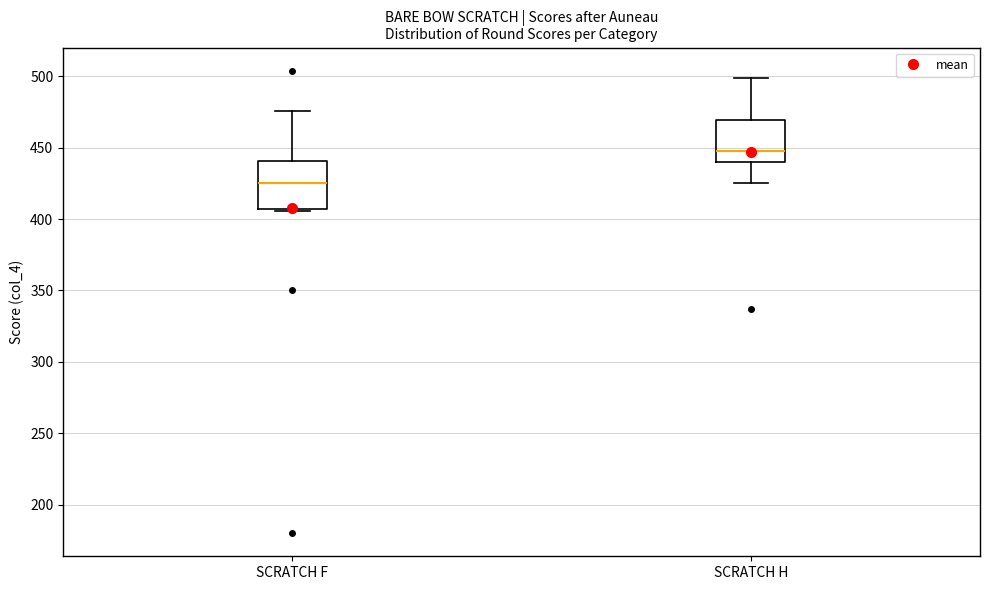

Reading left to right, transcribe this box plot: for each box, give where its median line is, the range the box spans, and where its two whiskers end, as read against the y-axis. The values are not printed on the chart, so give them approximately, as read against the axis.

SCRATCH F: median 425, box 405 to 440, whiskers 405 to 475
SCRATCH H: median 450, box 440 to 470, whiskers 425 to 500